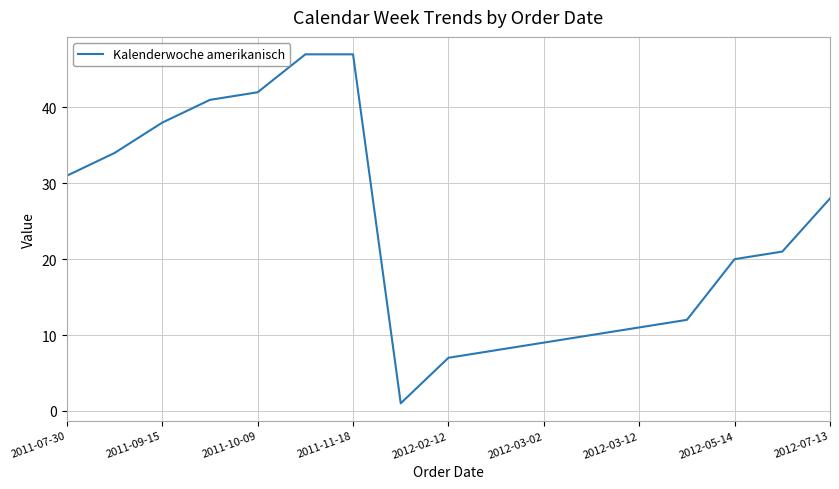

What is the greatest value displayed?

47